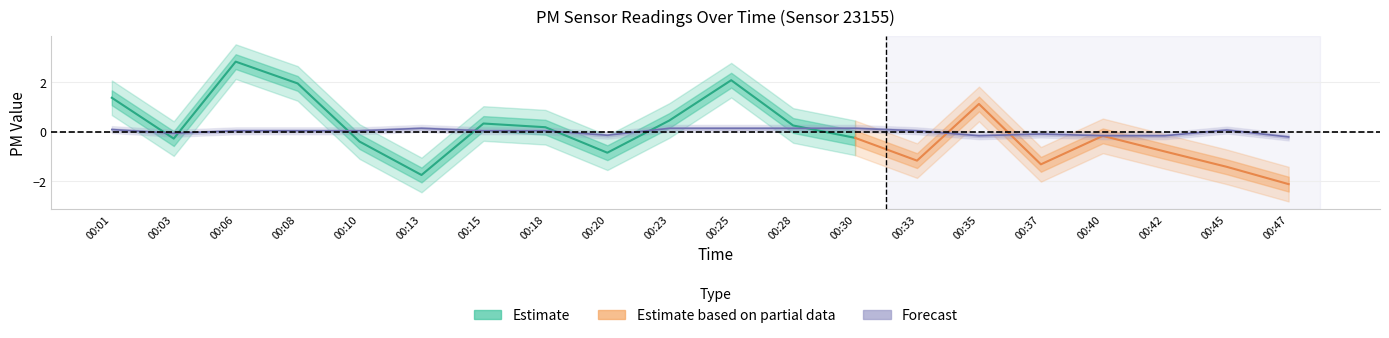

Which label corresponds to the smallest value in the chart?

00:47